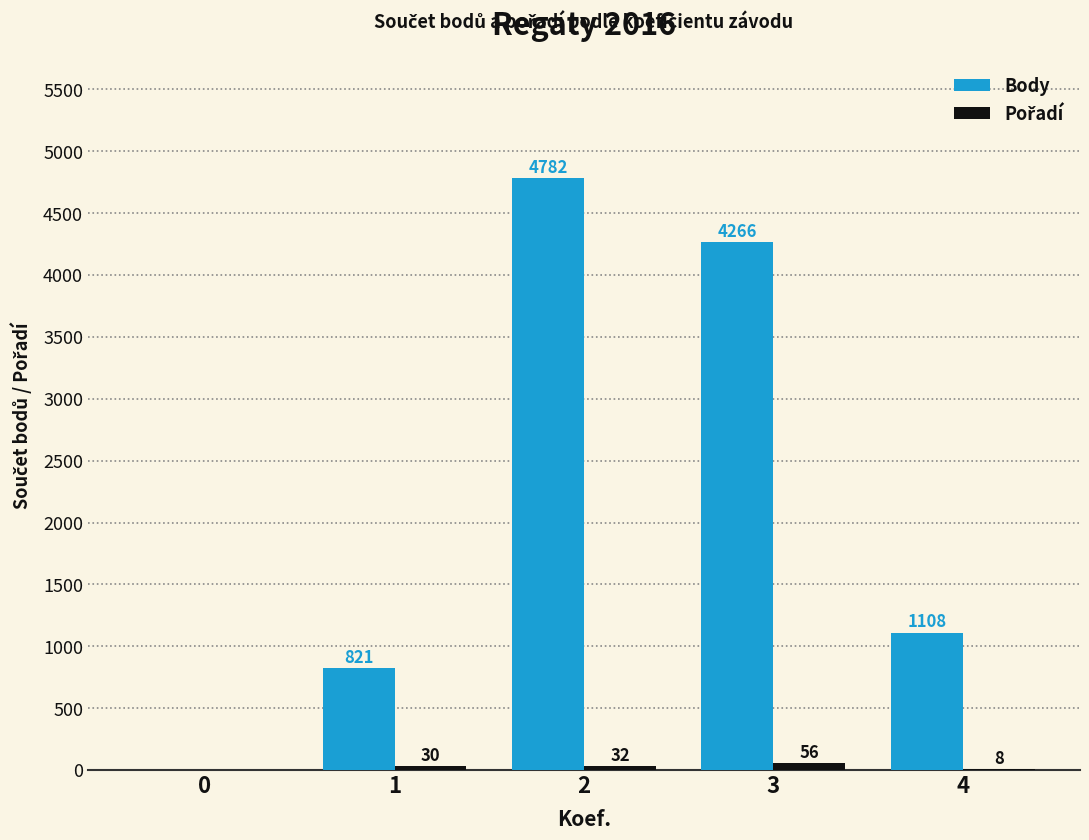

Which series has the largest total across all categories?

Body